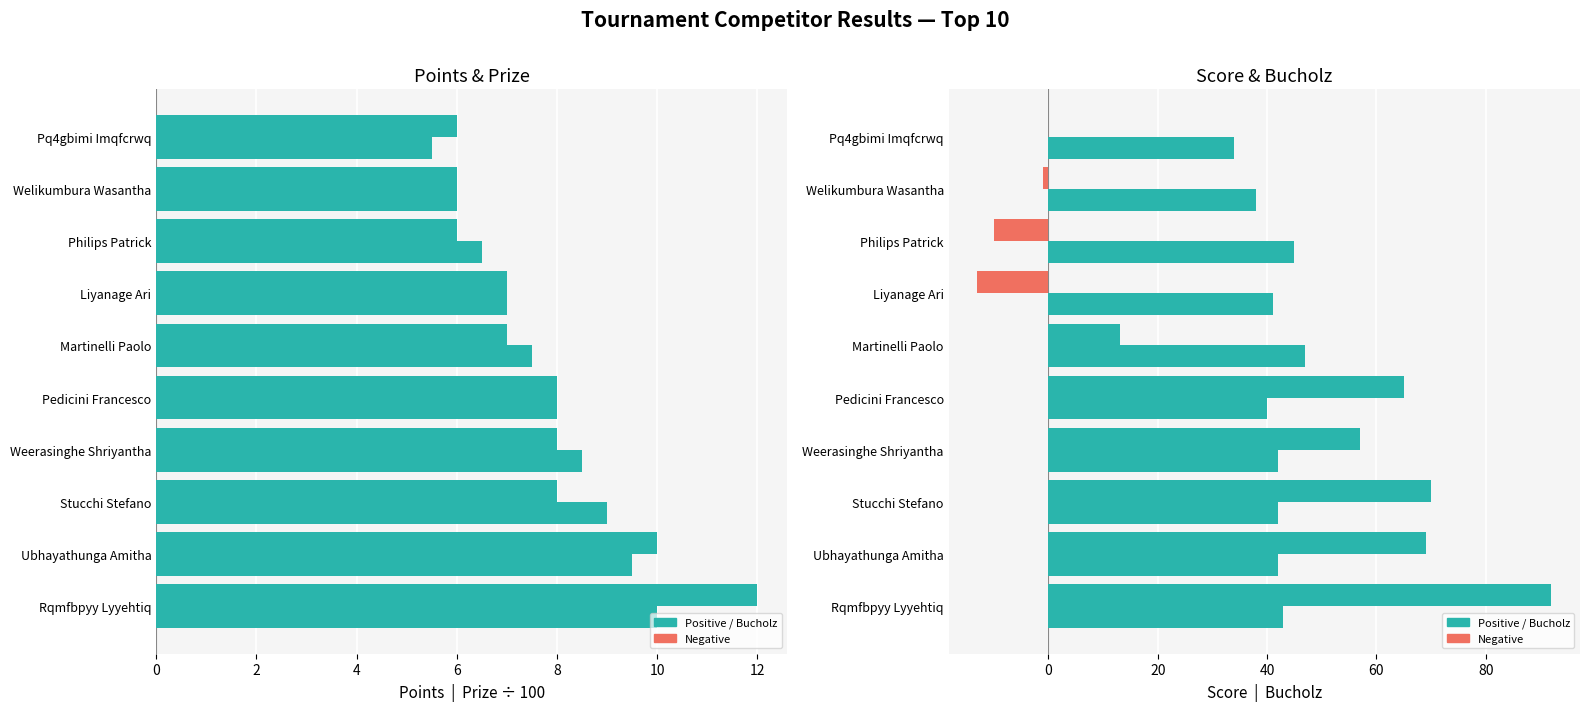

Which series has the largest range (max minus min)?

Score